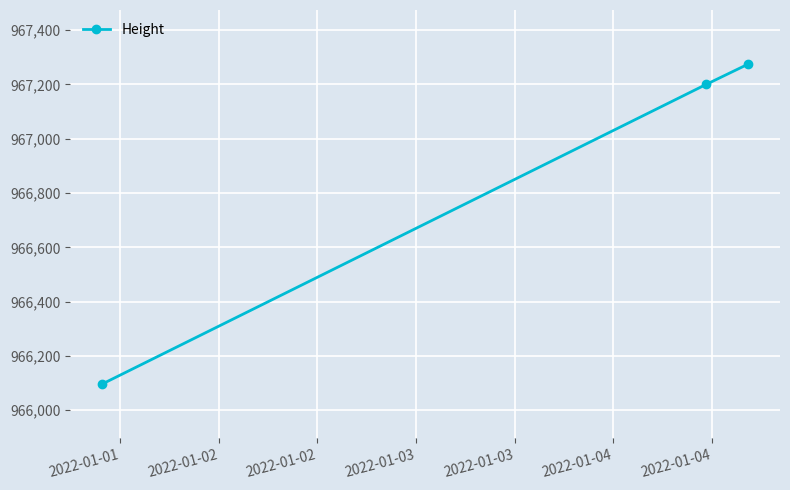

What is the difference between the second highest and minimum values?

1103